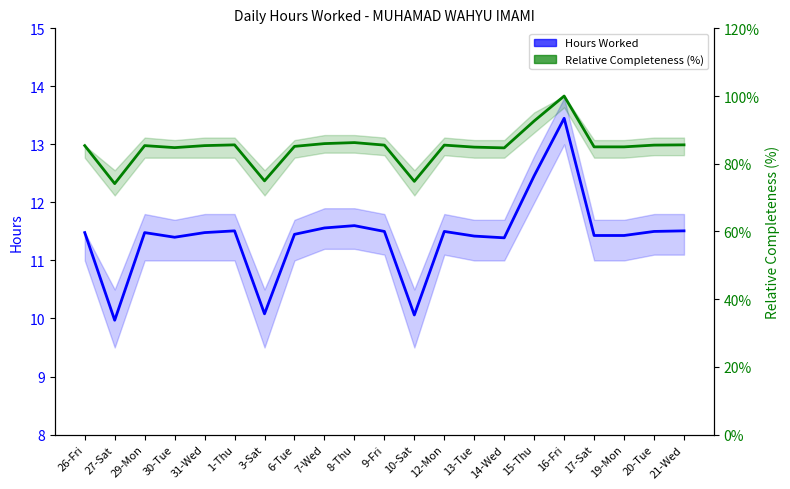

At how many categories does at least one series exceed 68?

21